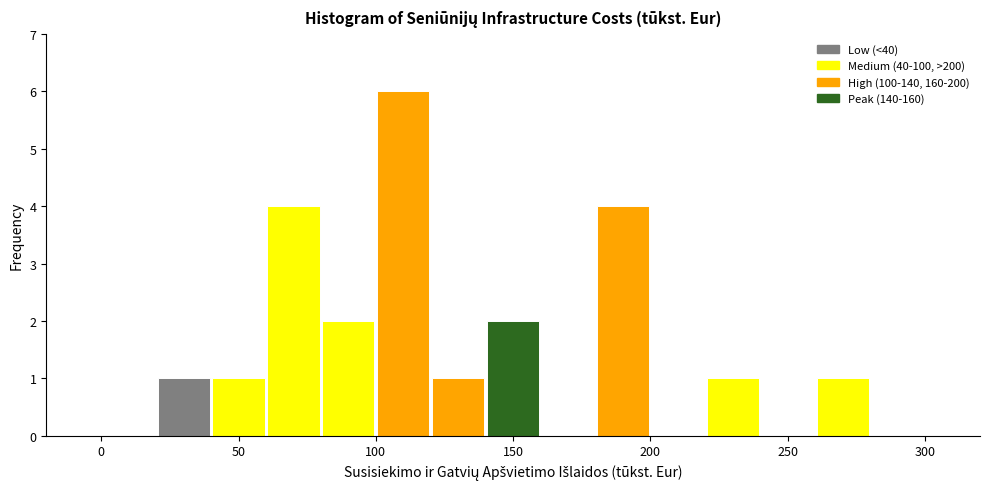

Reading left to right, transcribe this chart: for each bar, give the range it covers on the x-axis and its height. The values are not printed on the chart, so give them approximately, as read against the axis.

0 to 20: 0
20 to 40: 1
40 to 60: 1
60 to 80: 4
80 to 100: 2
100 to 120: 6
120 to 140: 1
140 to 160: 2
160 to 180: 0
180 to 200: 4
200 to 220: 0
220 to 240: 1
240 to 260: 0
260 to 280: 1
280 to 300: 0